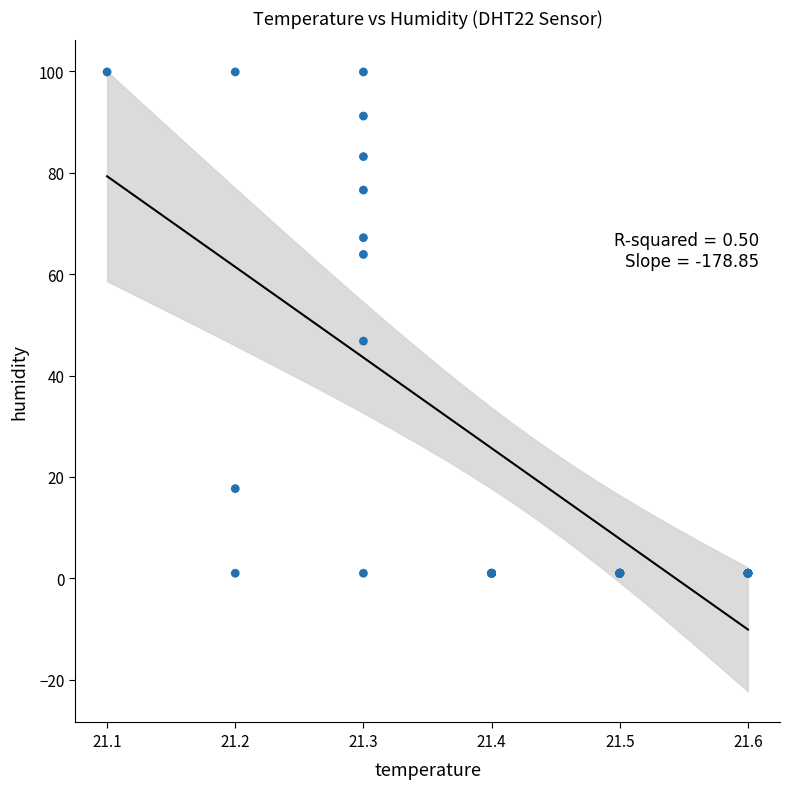

What Y value in the scatter plot is closest to 50?

46.8